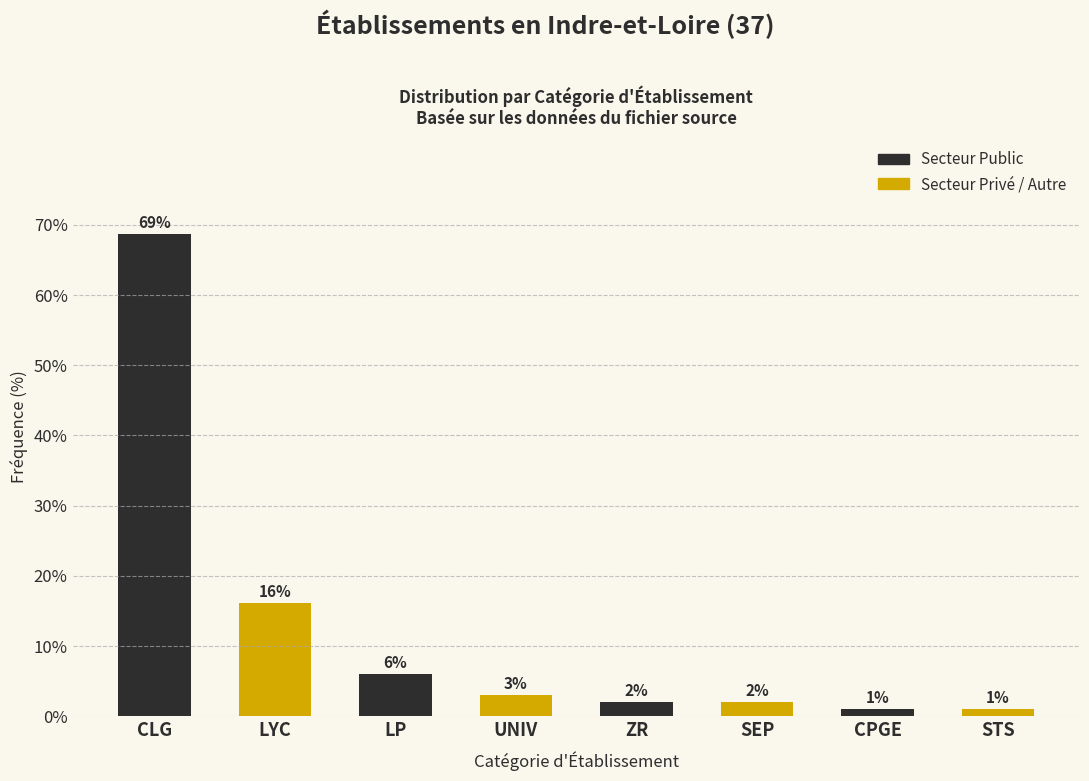

What is the difference between the second highest and minimum values in the Secteur Privé / Autre series?

2.0